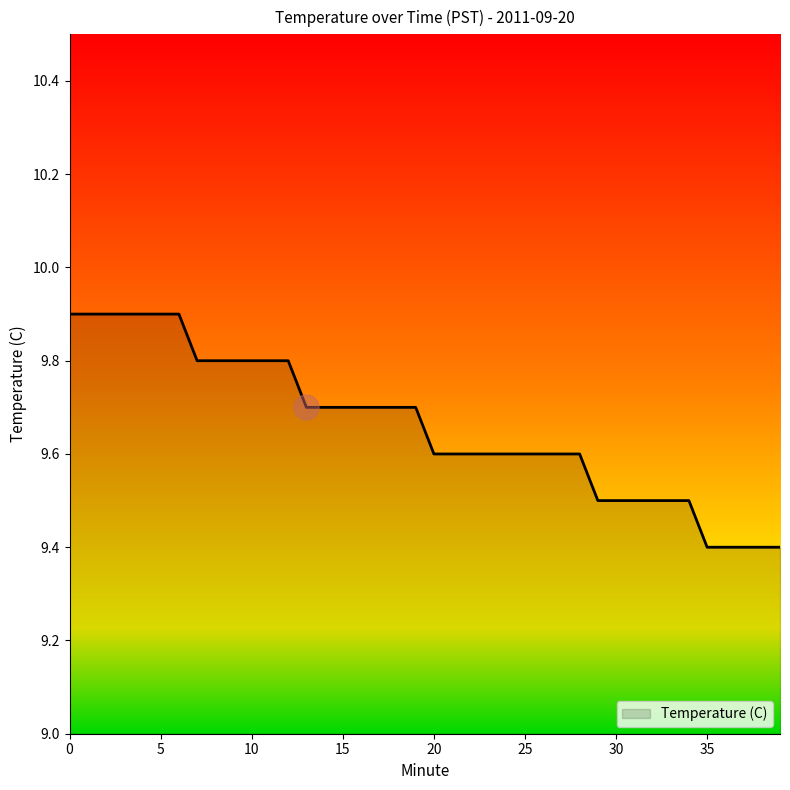

What is the difference between the maximum and minimum values?

0.5